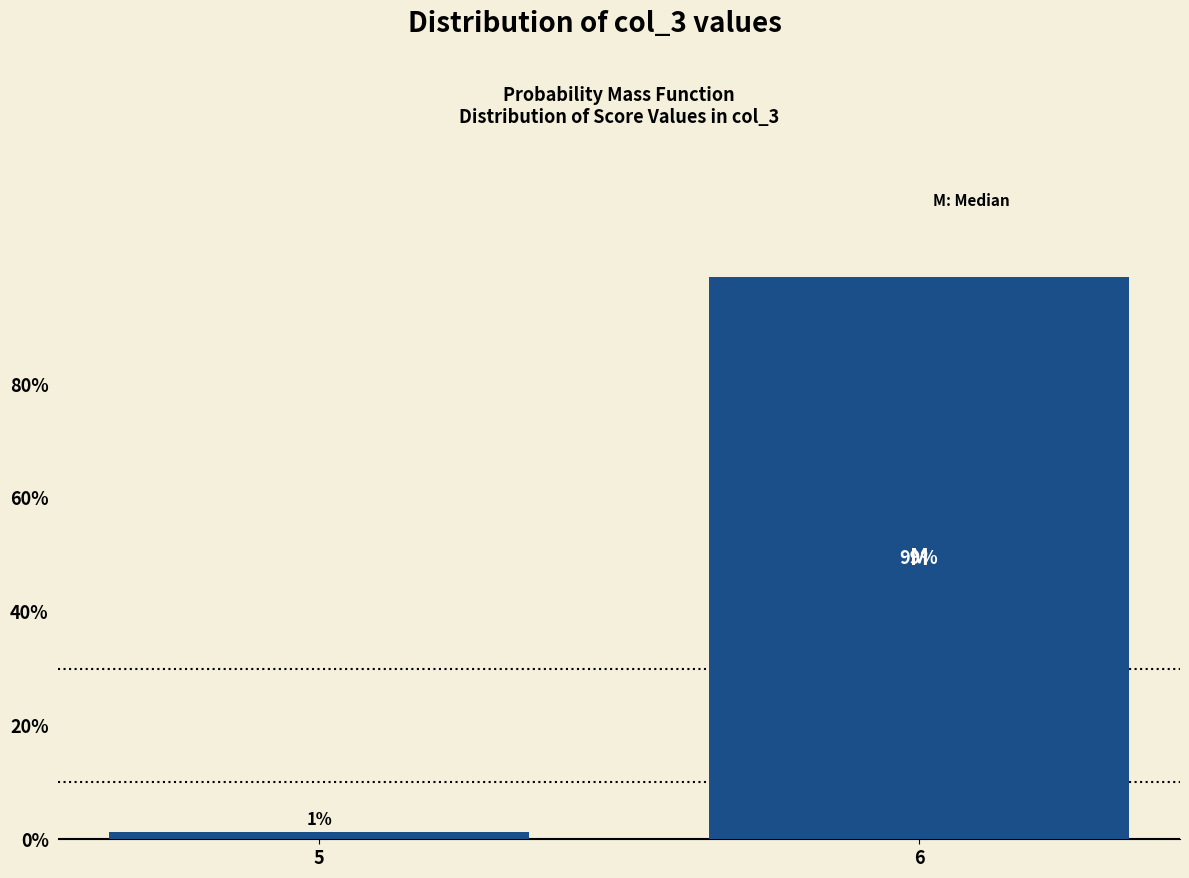

Which has a higher value, 6 or 5?

6